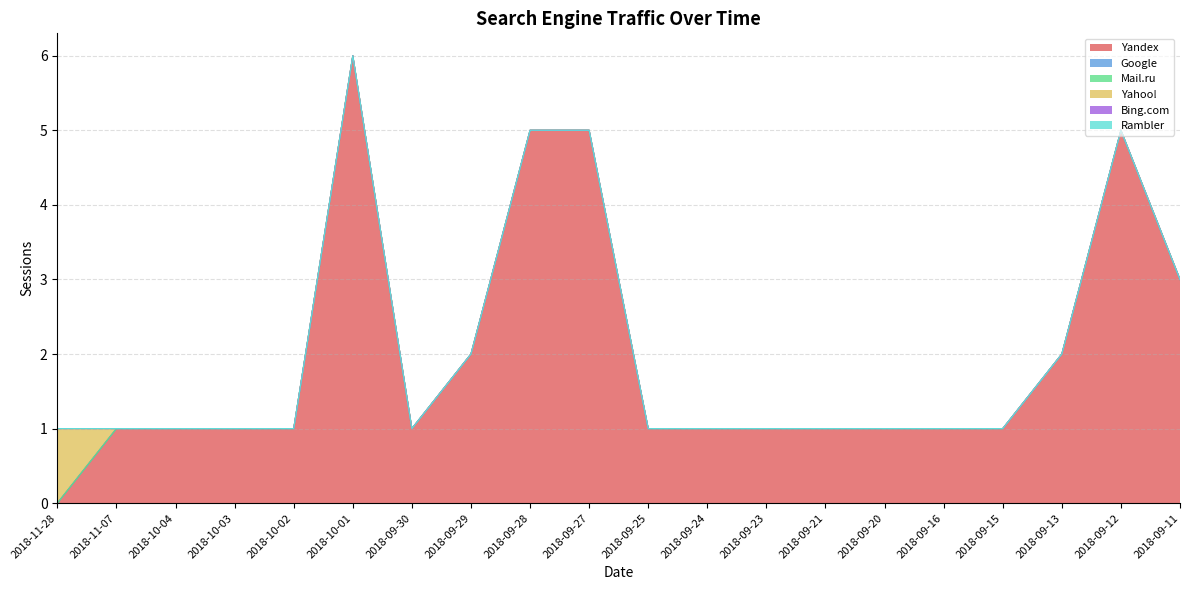

Reading left to right, extract all data points from this chart.

Yandex: 2018-11-28=0	2018-11-07=1	2018-10-04=1	2018-10-03=1	2018-10-02=1	2018-10-01=6	2018-09-30=1	2018-09-29=2	2018-09-28=5	2018-09-27=5	2018-09-25=1	2018-09-24=1	2018-09-23=1	2018-09-21=1	2018-09-20=1	2018-09-16=1	2018-09-15=1	2018-09-13=2	2018-09-12=5	2018-09-11=3
Google: 2018-11-28=0	2018-11-07=0	2018-10-04=0	2018-10-03=0	2018-10-02=0	2018-10-01=0	2018-09-30=0	2018-09-29=0	2018-09-28=0	2018-09-27=0	2018-09-25=0	2018-09-24=0	2018-09-23=0	2018-09-21=0	2018-09-20=0	2018-09-16=0	2018-09-15=0	2018-09-13=0	2018-09-12=0	2018-09-11=0
Mail.ru: 2018-11-28=0	2018-11-07=0	2018-10-04=0	2018-10-03=0	2018-10-02=0	2018-10-01=0	2018-09-30=0	2018-09-29=0	2018-09-28=0	2018-09-27=0	2018-09-25=0	2018-09-24=0	2018-09-23=0	2018-09-21=0	2018-09-20=0	2018-09-16=0	2018-09-15=0	2018-09-13=0	2018-09-12=0	2018-09-11=0
Yahoo!: 2018-11-28=1	2018-11-07=0	2018-10-04=0	2018-10-03=0	2018-10-02=0	2018-10-01=0	2018-09-30=0	2018-09-29=0	2018-09-28=0	2018-09-27=0	2018-09-25=0	2018-09-24=0	2018-09-23=0	2018-09-21=0	2018-09-20=0	2018-09-16=0	2018-09-15=0	2018-09-13=0	2018-09-12=0	2018-09-11=0
Bing.com: 2018-11-28=0	2018-11-07=0	2018-10-04=0	2018-10-03=0	2018-10-02=0	2018-10-01=0	2018-09-30=0	2018-09-29=0	2018-09-28=0	2018-09-27=0	2018-09-25=0	2018-09-24=0	2018-09-23=0	2018-09-21=0	2018-09-20=0	2018-09-16=0	2018-09-15=0	2018-09-13=0	2018-09-12=0	2018-09-11=0
Rambler: 2018-11-28=0	2018-11-07=0	2018-10-04=0	2018-10-03=0	2018-10-02=0	2018-10-01=0	2018-09-30=0	2018-09-29=0	2018-09-28=0	2018-09-27=0	2018-09-25=0	2018-09-24=0	2018-09-23=0	2018-09-21=0	2018-09-20=0	2018-09-16=0	2018-09-15=0	2018-09-13=0	2018-09-12=0	2018-09-11=0